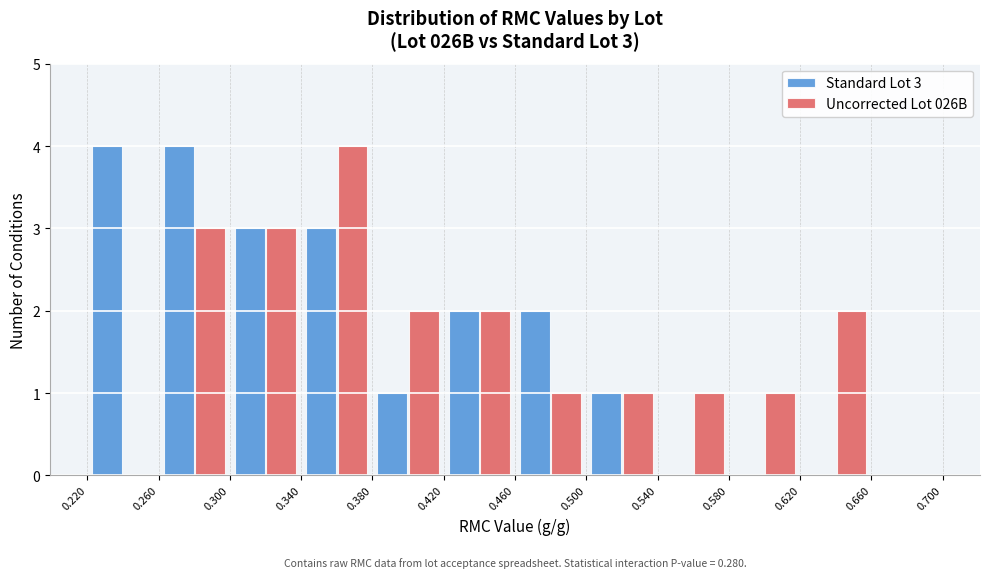

In the Uncorrected Lot 026B series, which range on the x-axis has the tallest bar?

0.340 to 0.380